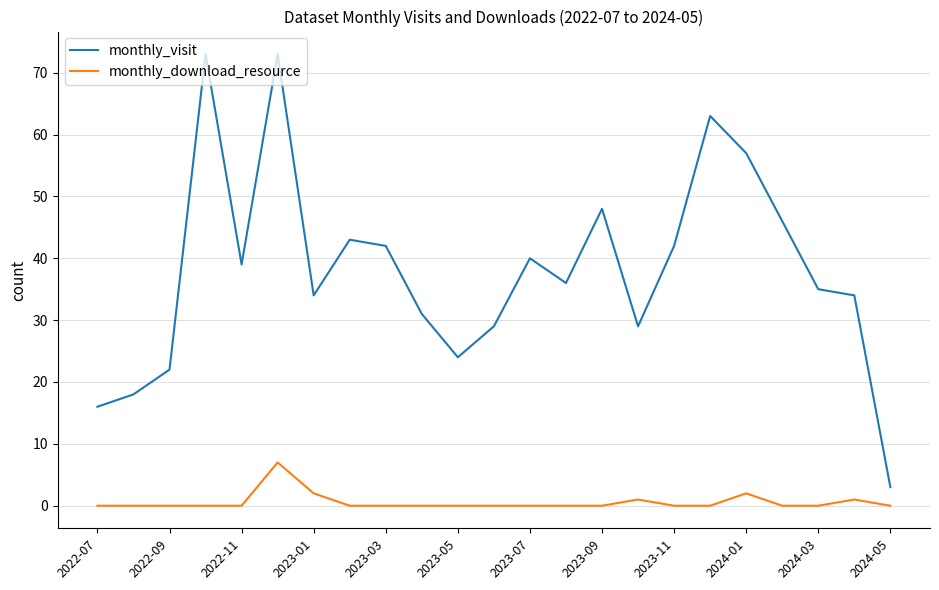

What are all the series names shown in the legend?

monthly_visit, monthly_download_resource